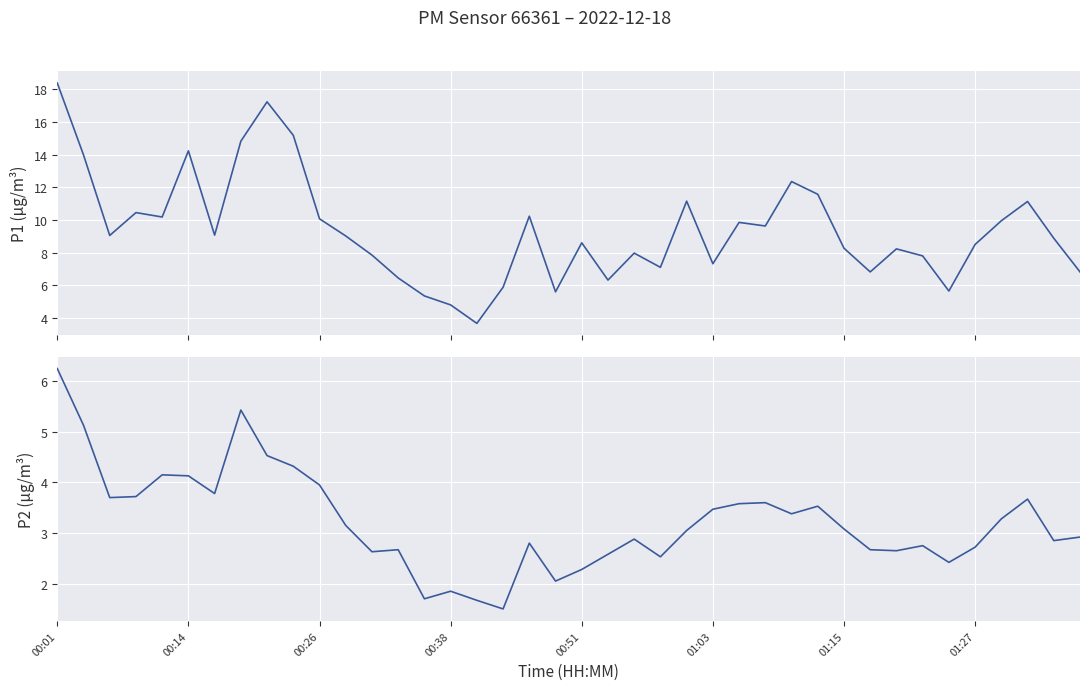

What is the difference between the highest and lowest values at 21?

3.7